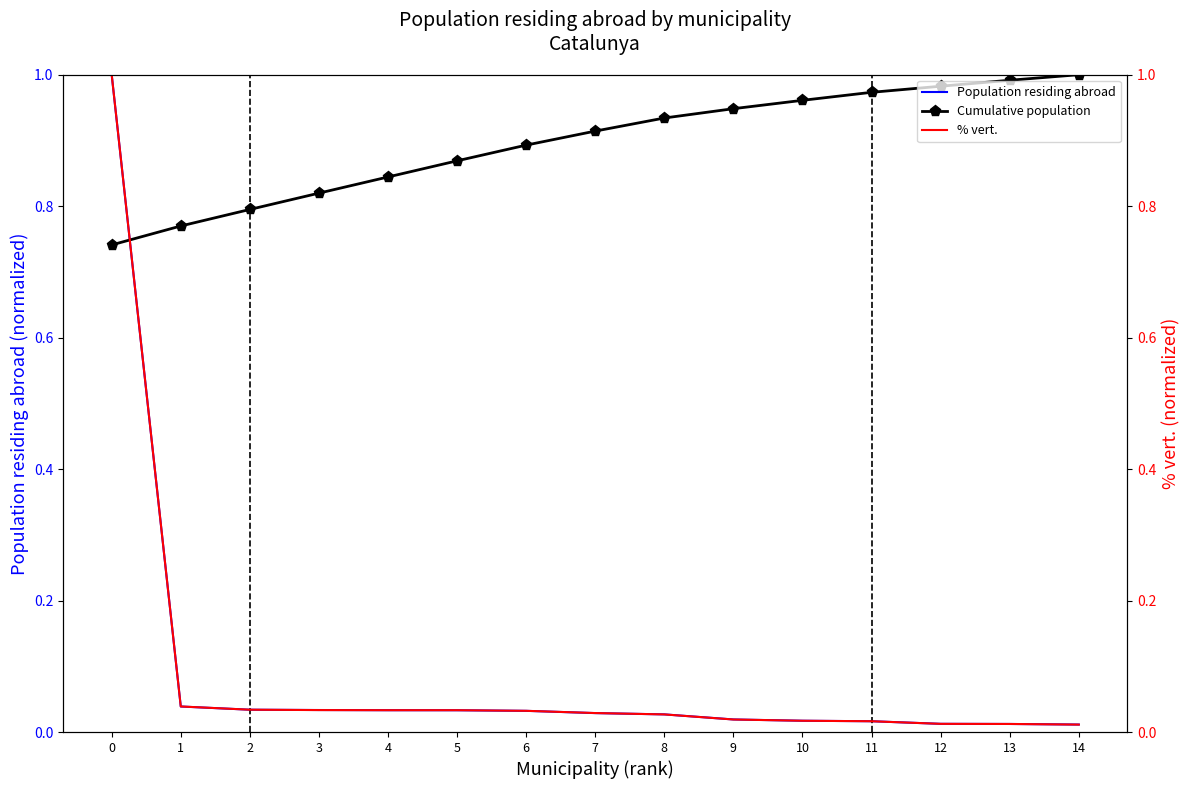

What is the difference between the maximum and minimum values in the Population residing abroad series?

1.0